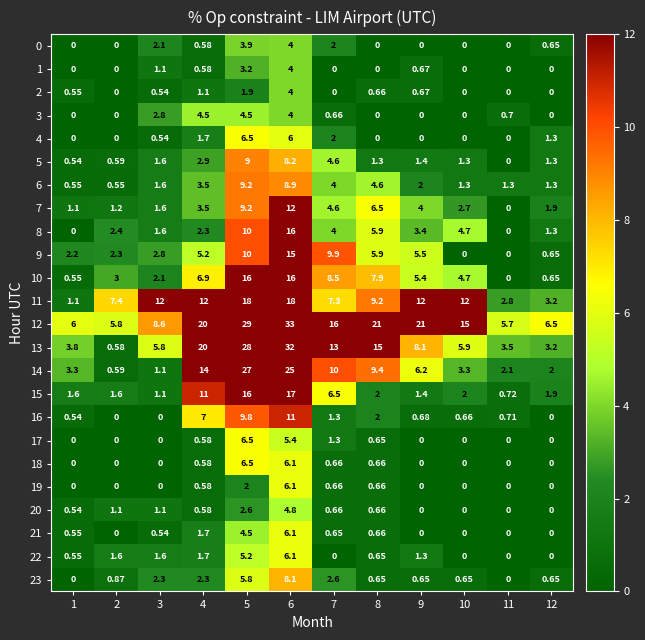

How many values in 3 are above zero?

6